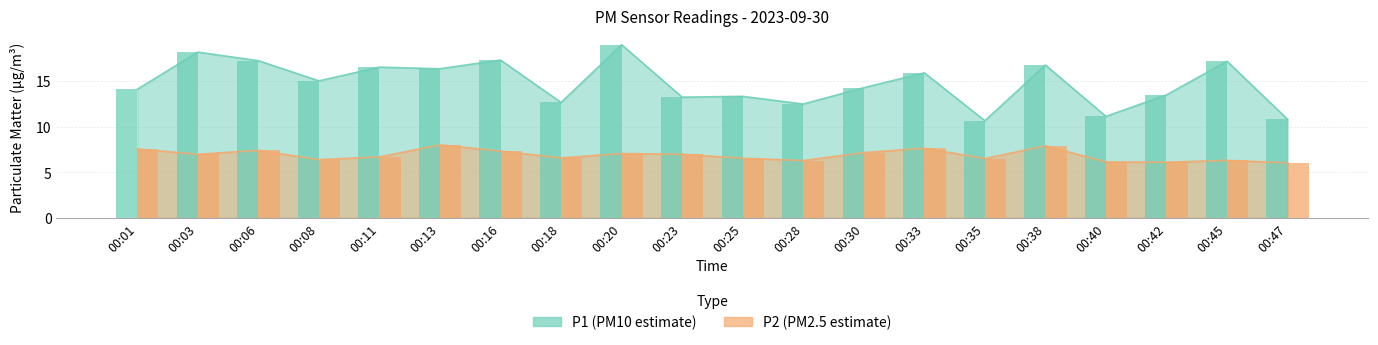

What is the difference between the highest and lowest values at 00:06?

9.8